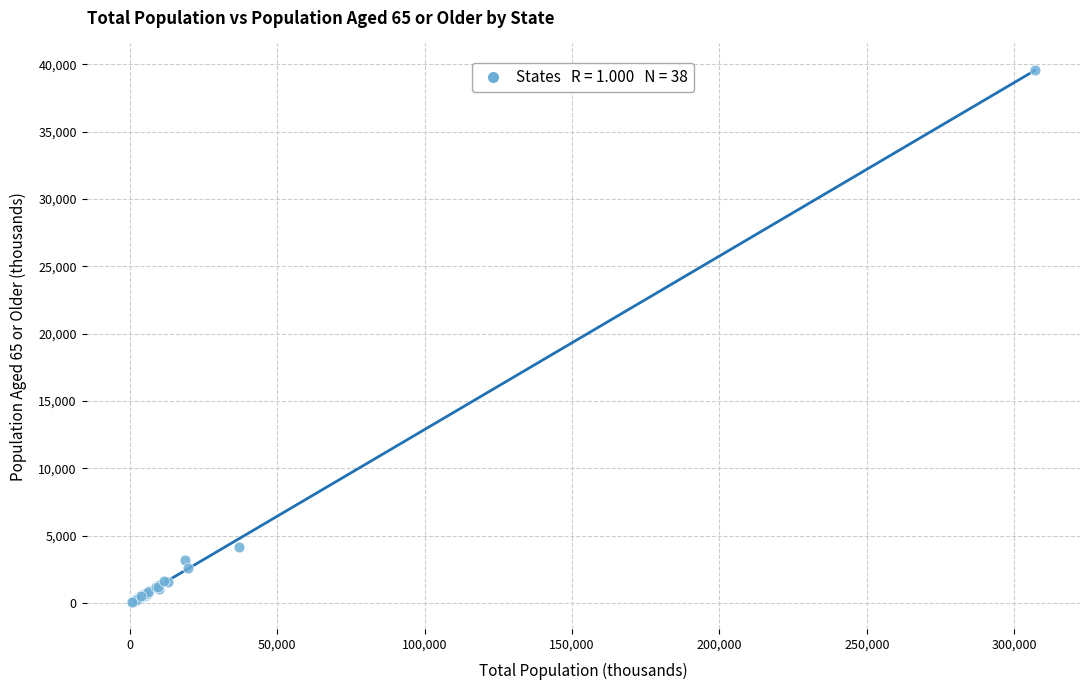

What Y value in the scatter plot is closest to 19812?

4148